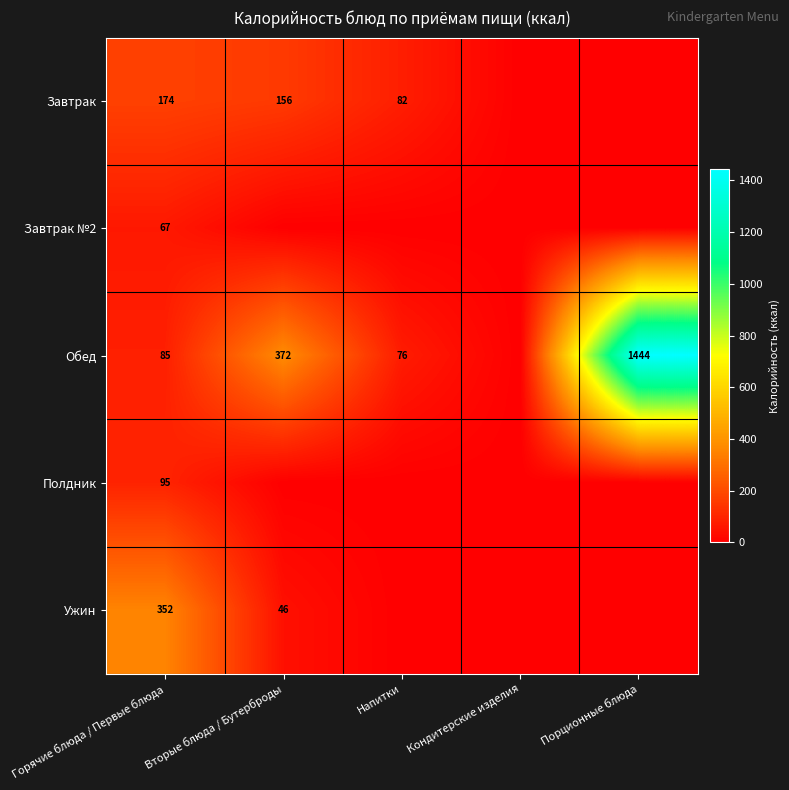

True or false: Обед has a value of 19 at Напитки.

False